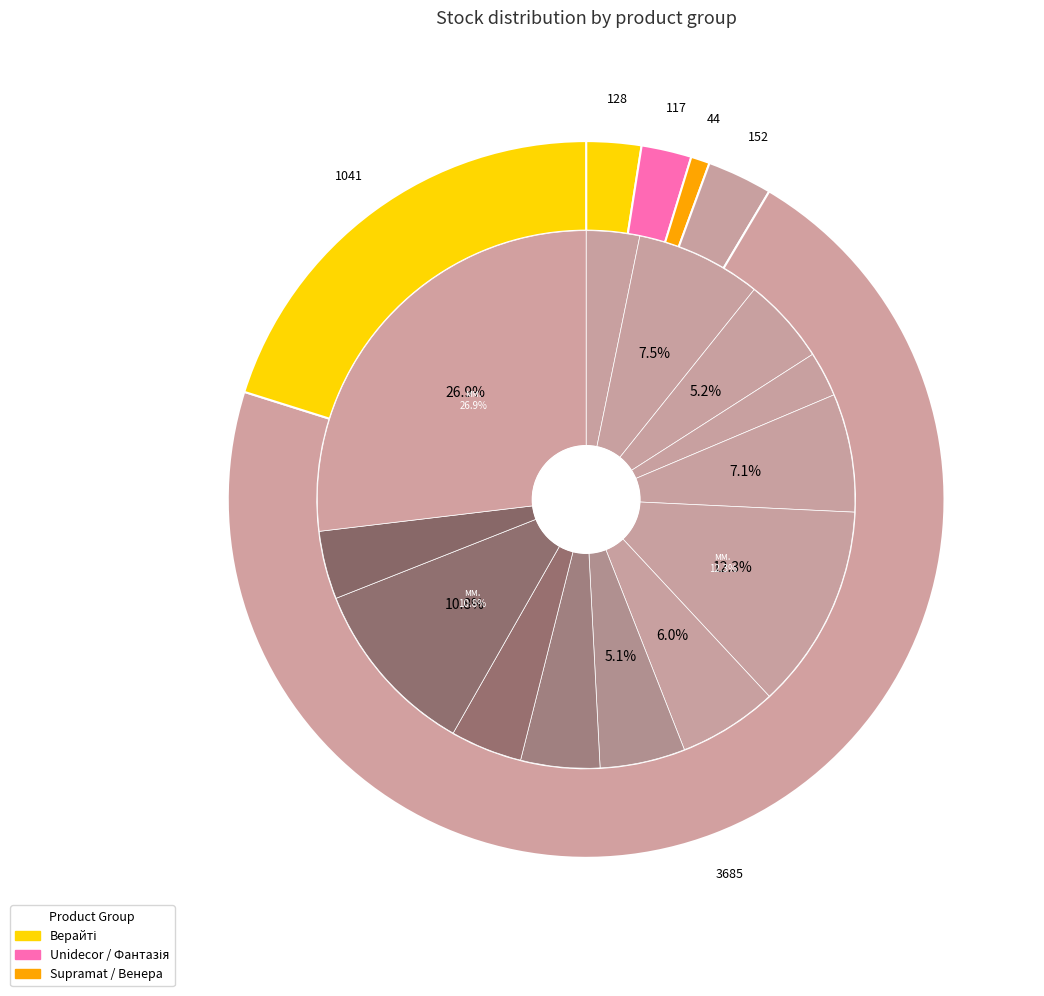

Is it true that Панель AGT 18 мм. Унідекор (Lam) 275990524 is 27% of the pie?

True